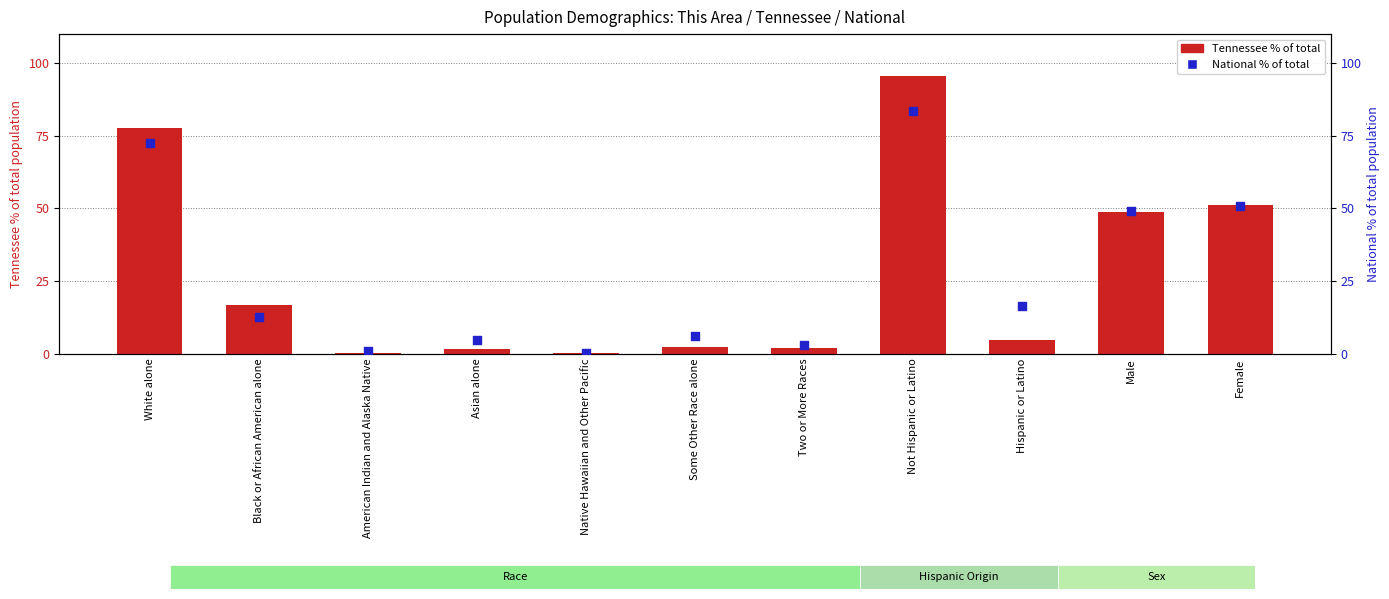

At which category is the sum across all series the highest?

Not Hispanic or Latino